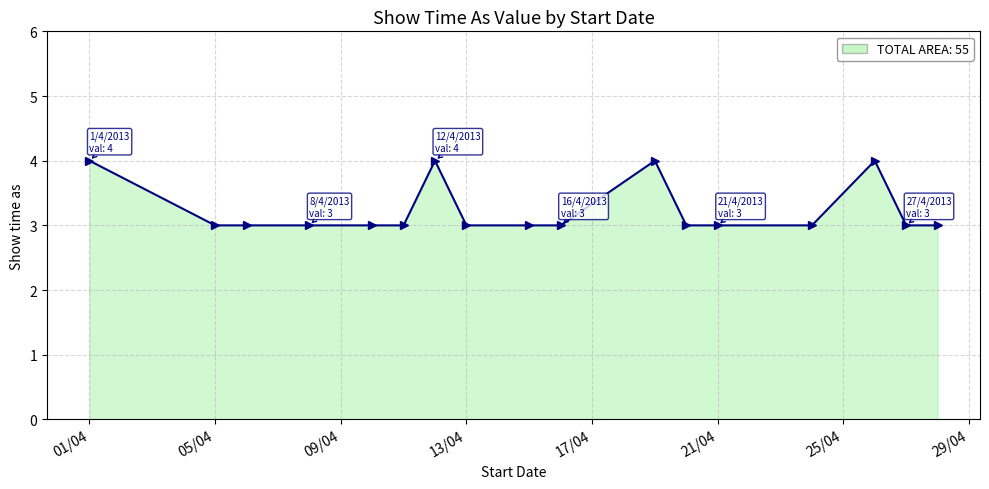

What is the value of the 8th point from the left?

3